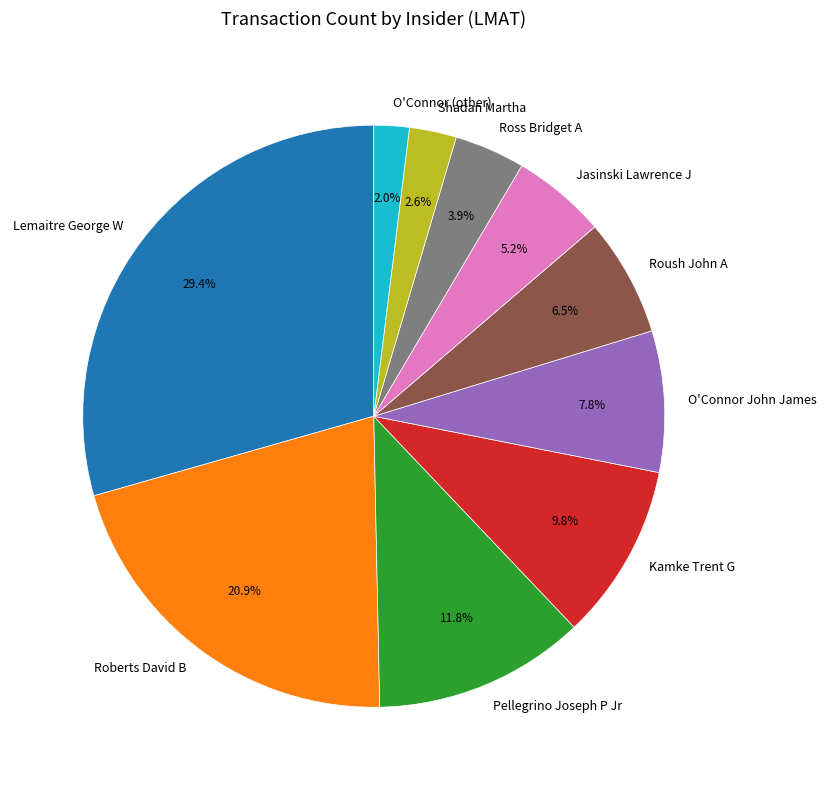

The Kamke Trent G slice represents 10% of the pie. True or false?

True